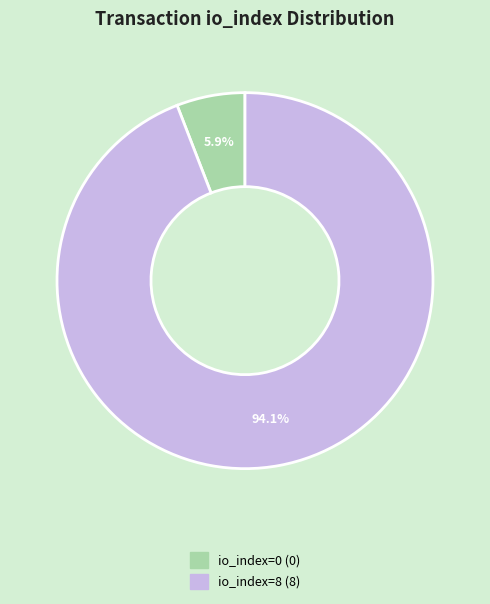

To the nearest percent, what is the difference between the io_index=0 and io_index=8 slice percentages?

88%